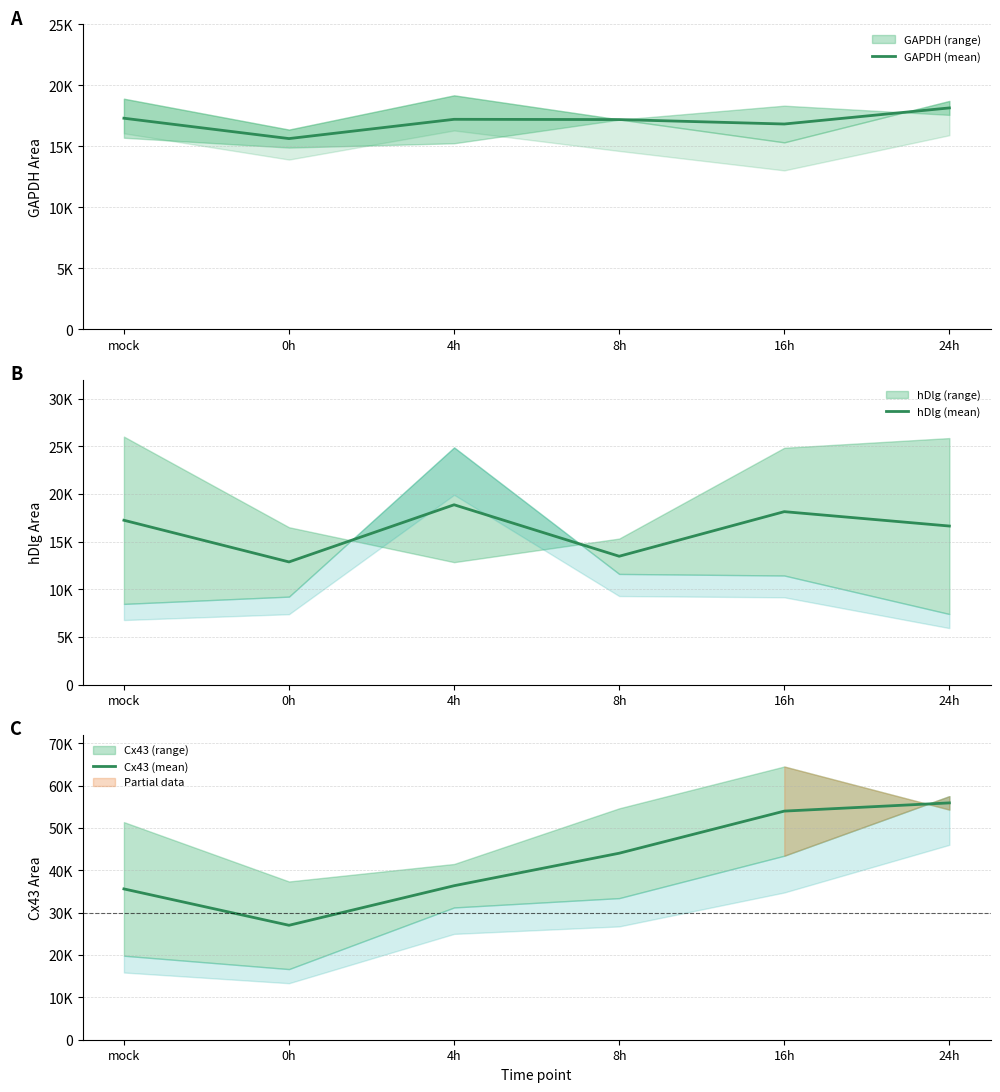

Reading left to right, what are all the values shown in this chart?

GAPDH (mean): mock=17313.3	0h=15644.0	4h=17223.9	8h=17203.1	16h=16839.1	24h=18158.2
hDlg (mean): mock=17242.1	0h=12868.9	4h=18866.8	8h=13465.0	16h=18144.6	24h=16635.0
Cx43 (mean): mock=35604.1	0h=27017.7	4h=36357.6	8h=44031.1	16h=53973.8	24h=55912.7